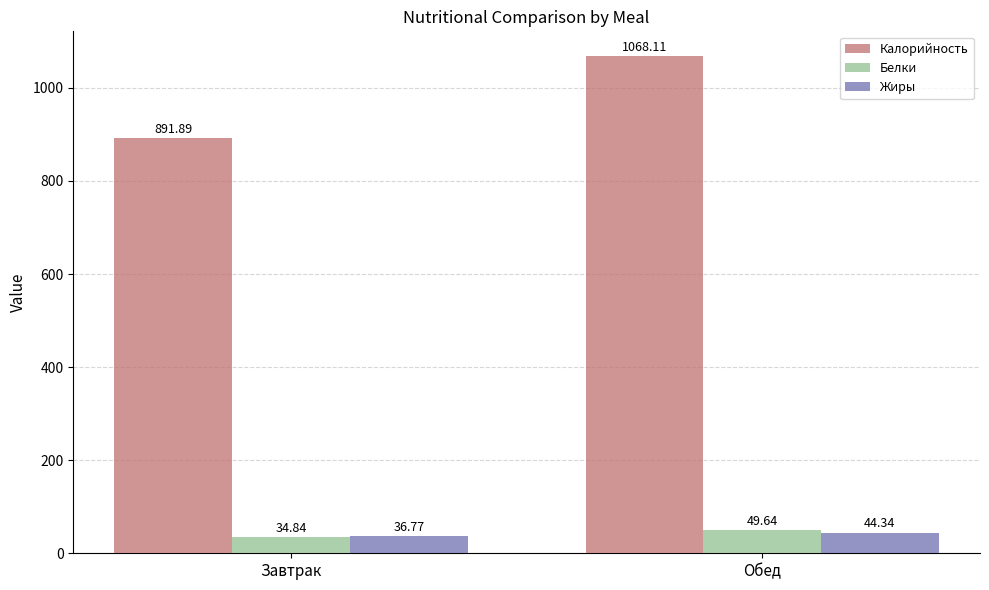

Which category has the lowest value across all series?

Завтрак